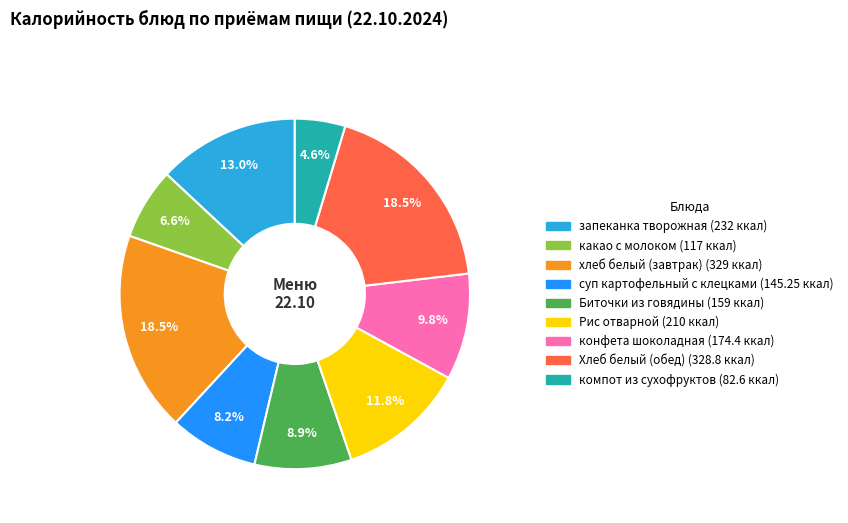

Is there any slice that represents more than half of the pie?

No